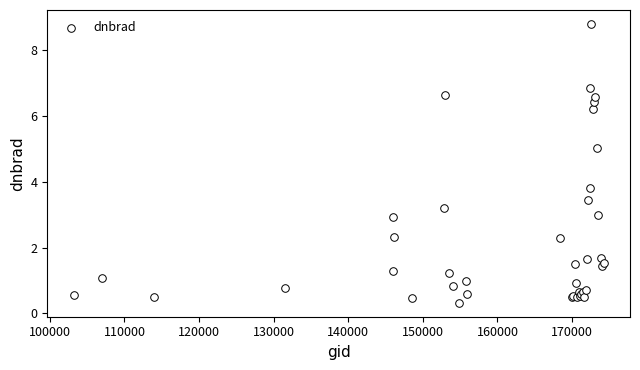

What Y value in the scatter plot is closest to 4?

3.8